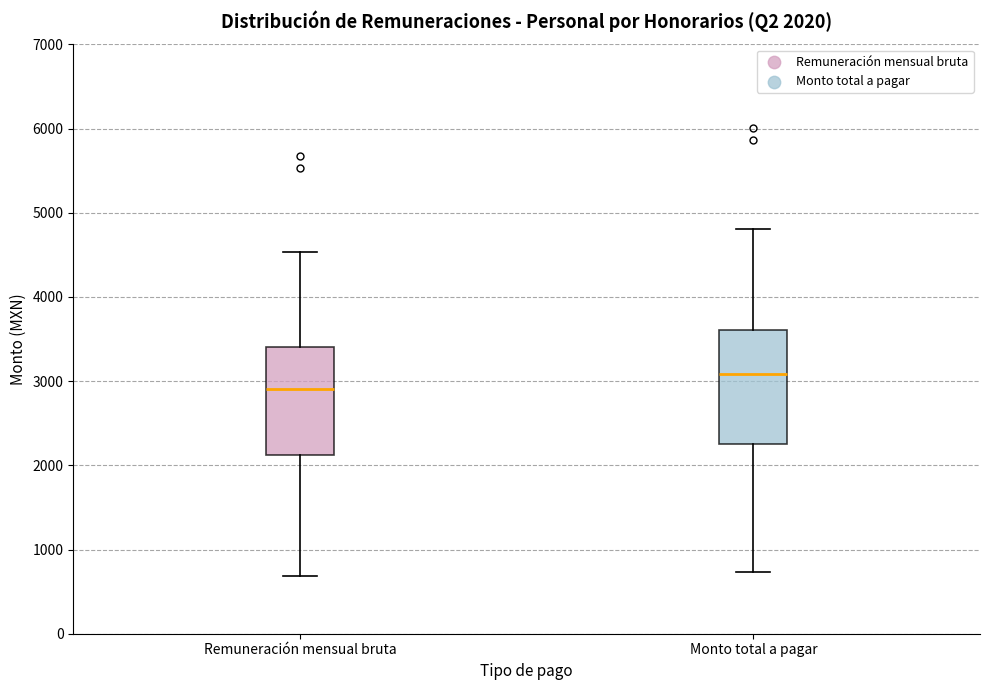

Which box's median line is the highest?

Monto total a pagar